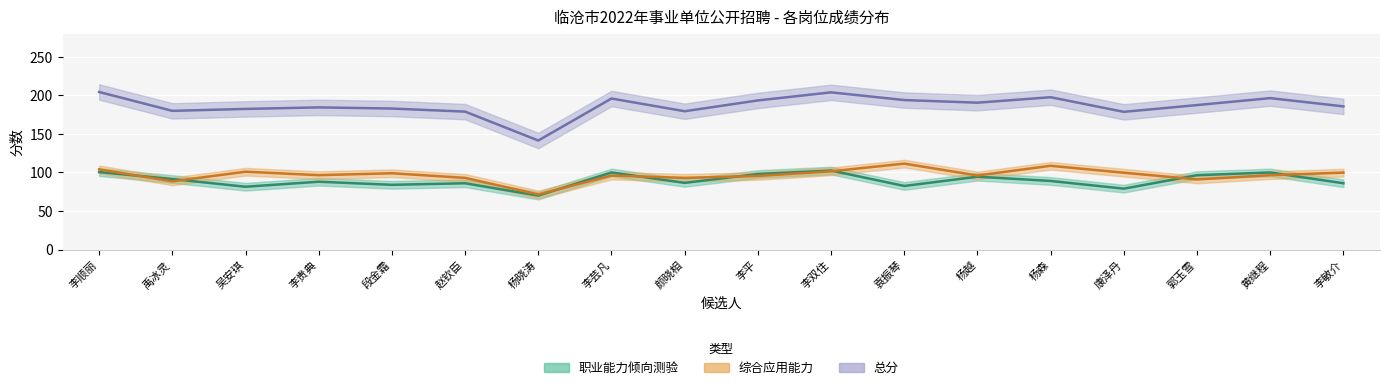

What is the label of the 6th point from the right?

杨越